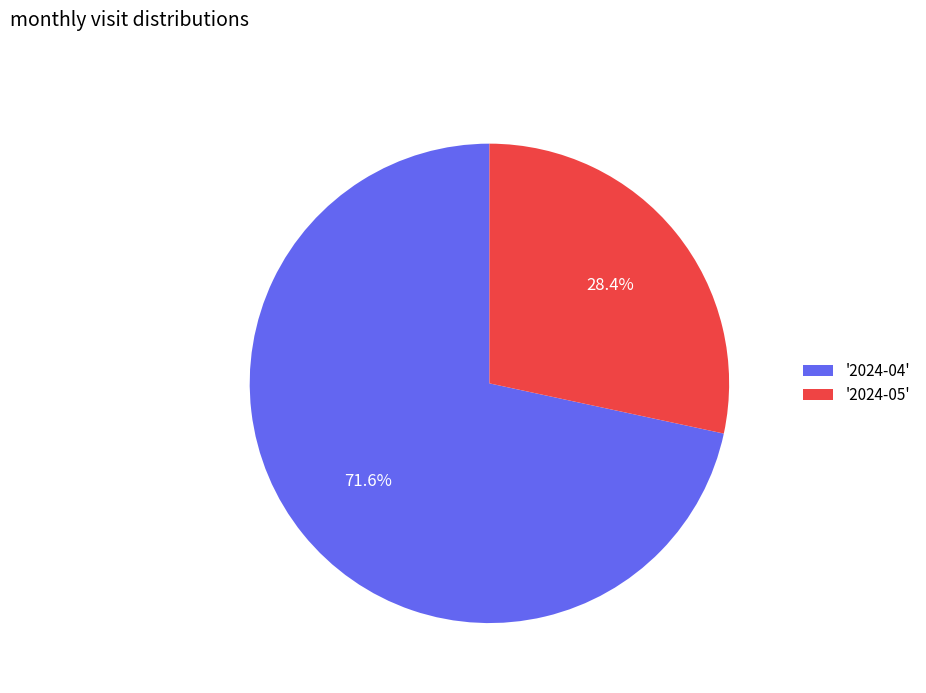

How many slices are in this pie chart?

2